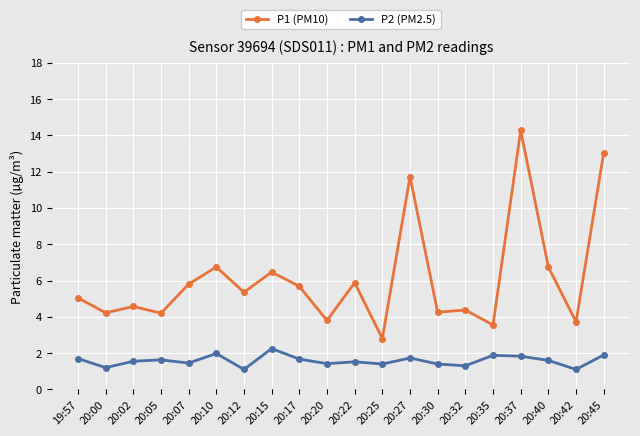

True or false: P2 (PM2.5) and P1 (PM10) intersect in this chart.

False